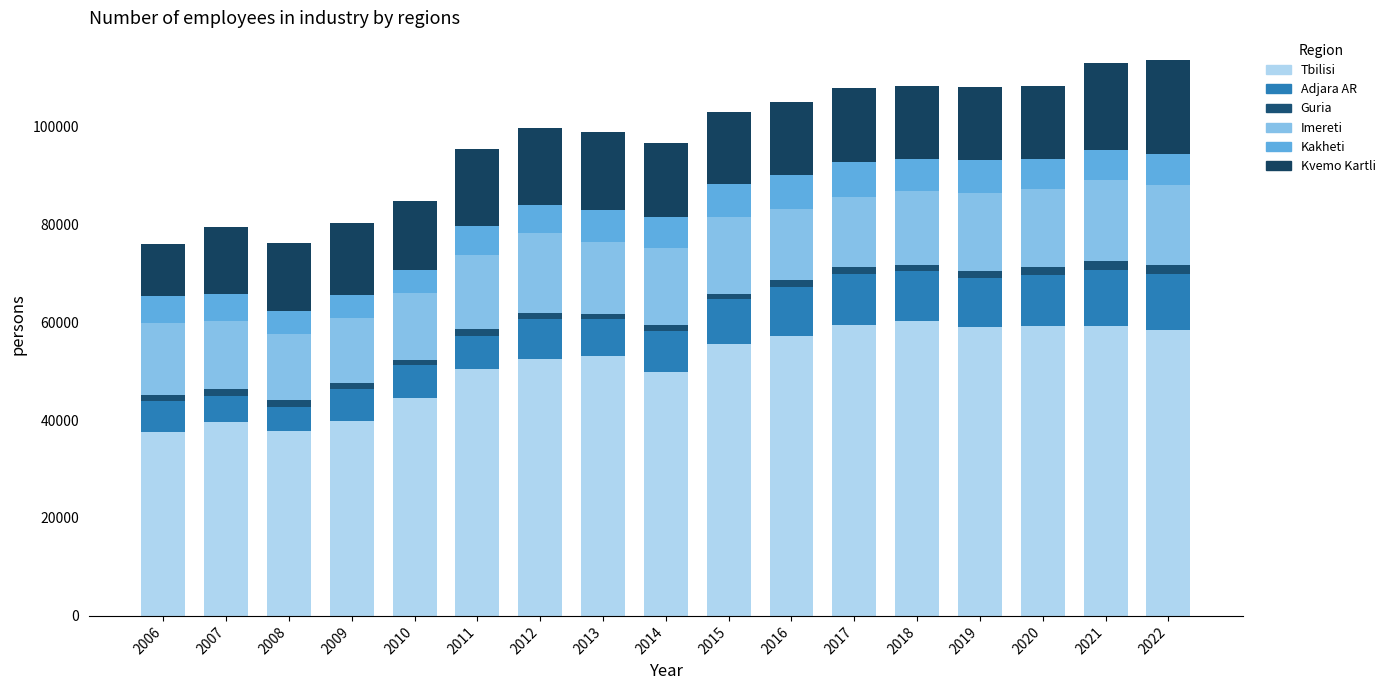

Are the bars grouped side by side (vs. stacked)?

No